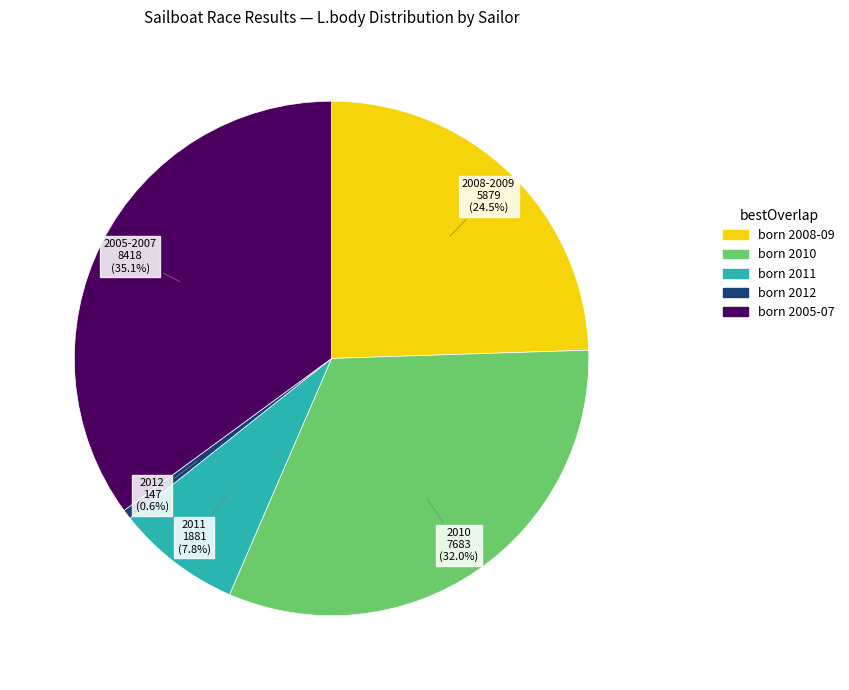

Is there any slice that represents more than half of the pie?

No